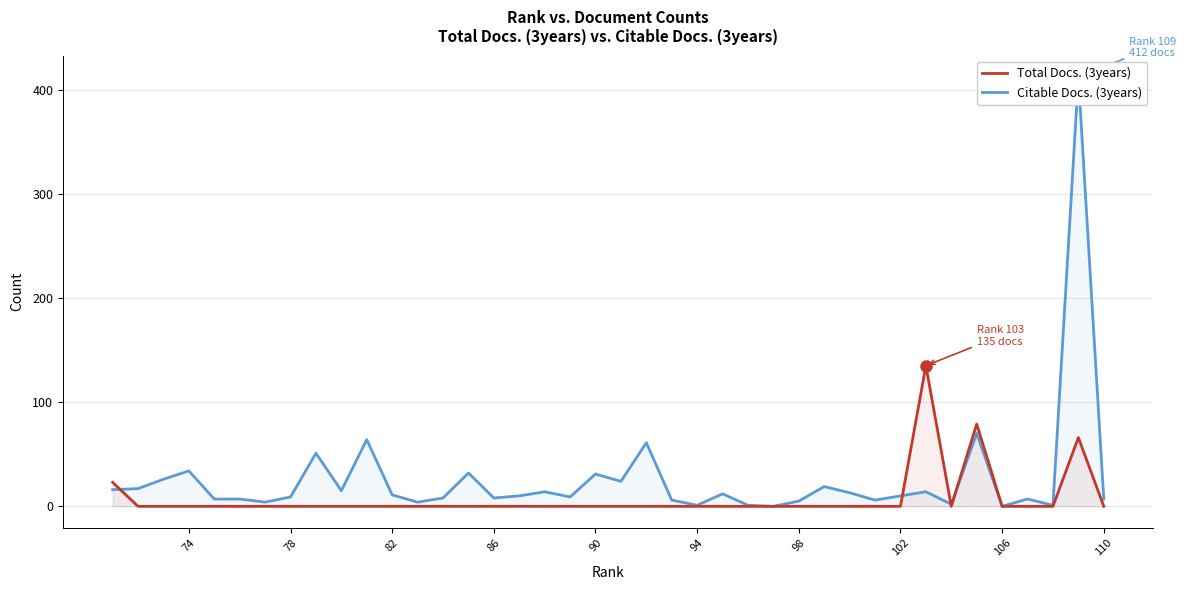

Which series has the largest range (max minus min)?

Citable Docs. (3years)